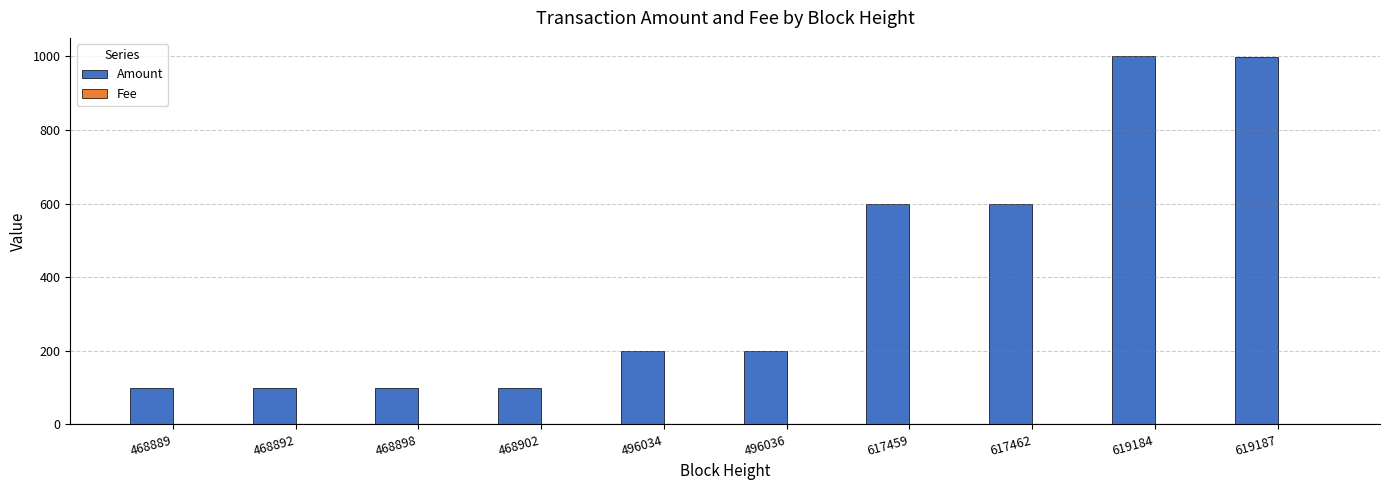

The value of Amount at 496034 is 315.5. True or false?

False